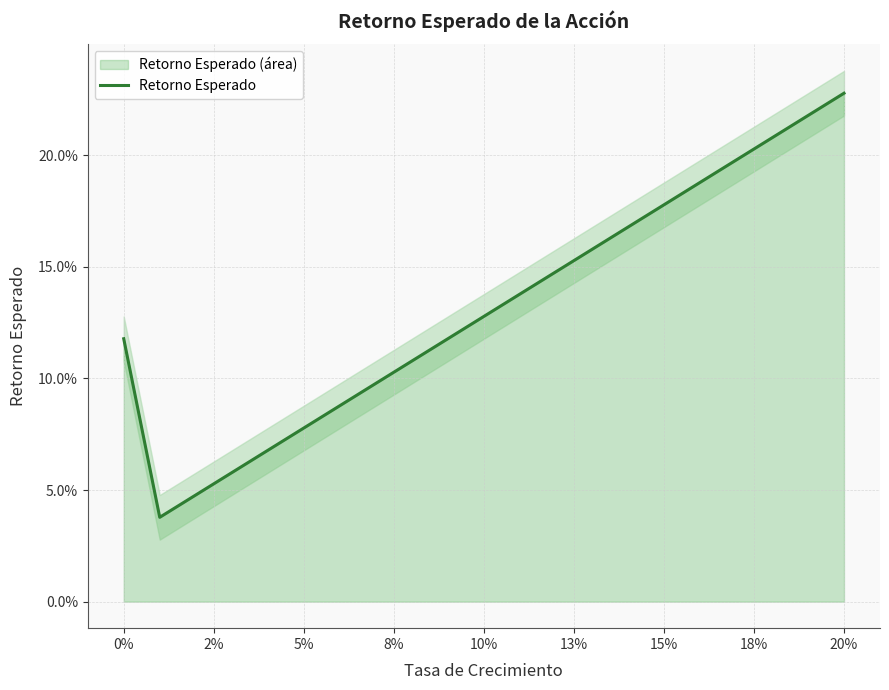

True or false: the data shows 0.3 at 15.

False